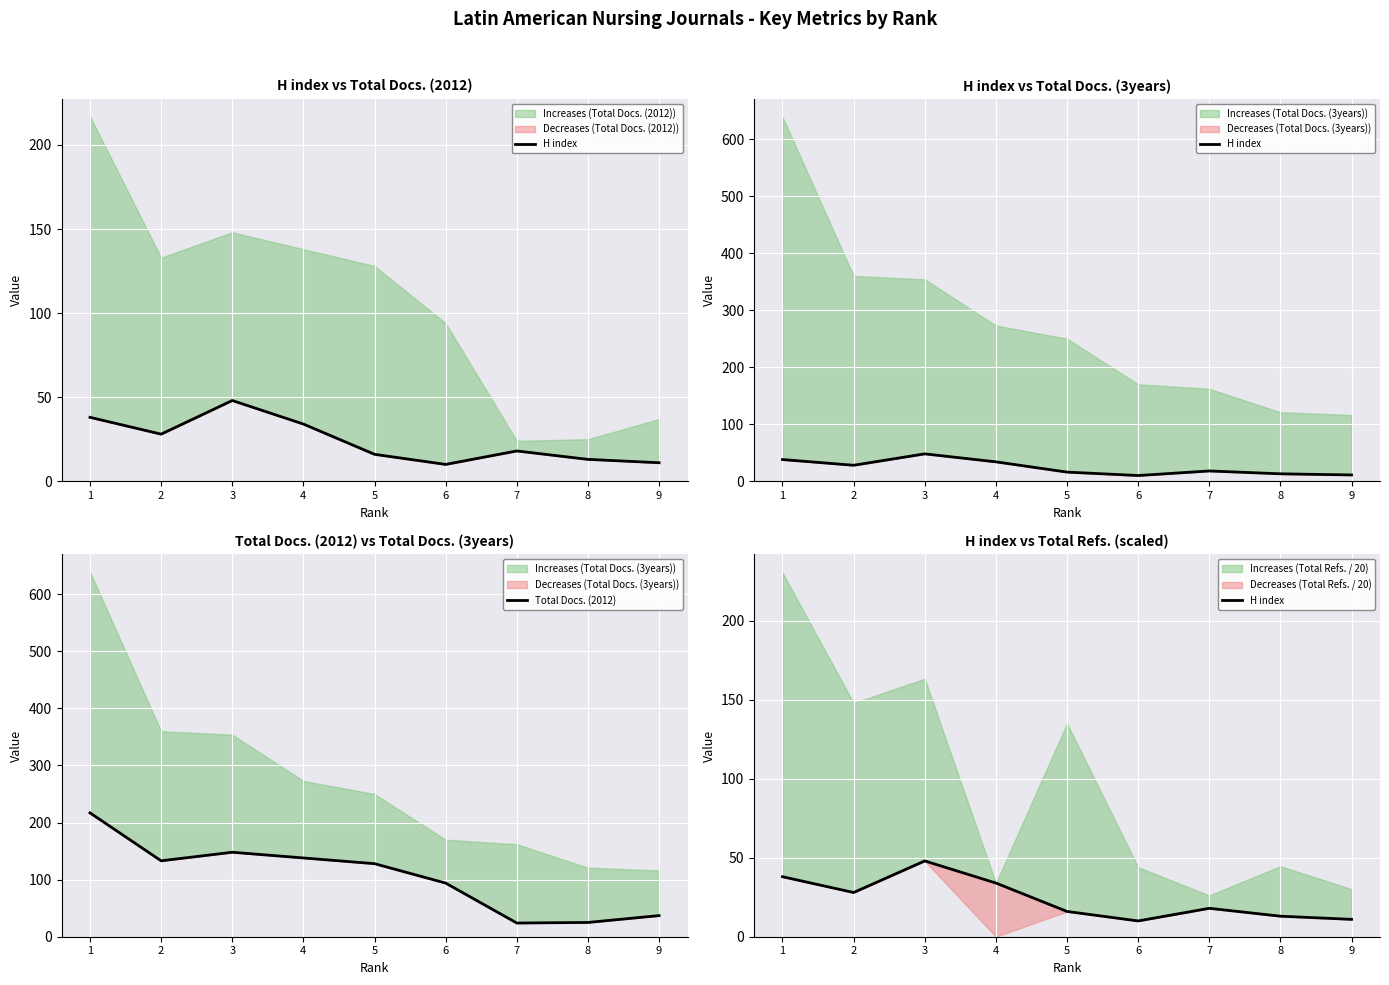

Which category has the highest value in the H index series?

3